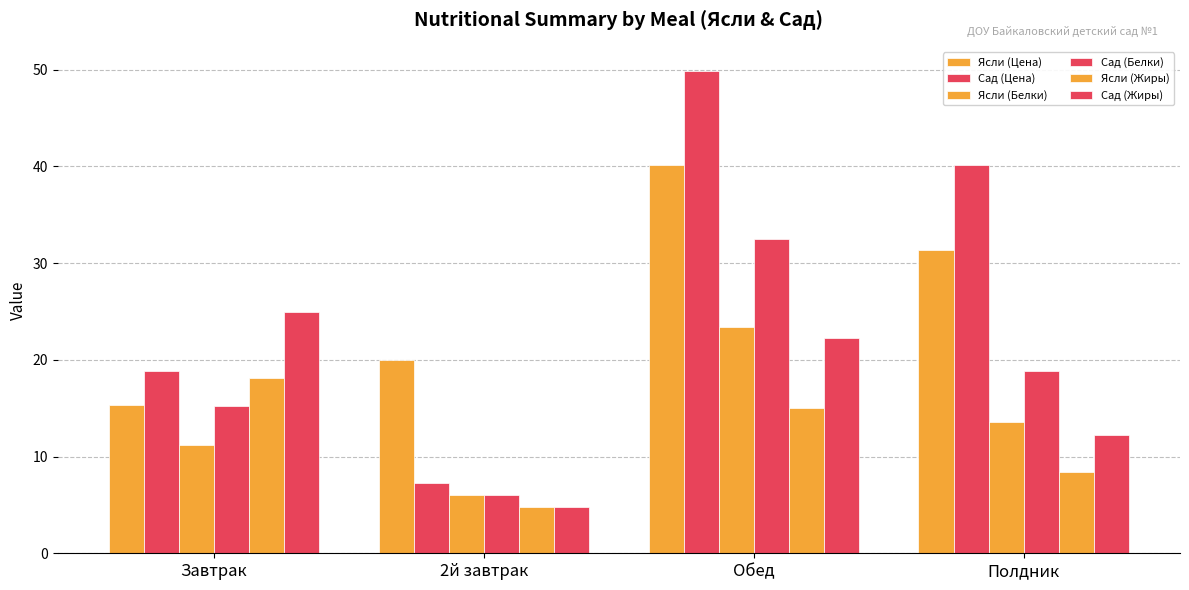

What is the total value across all series at Завтрак?

103.7